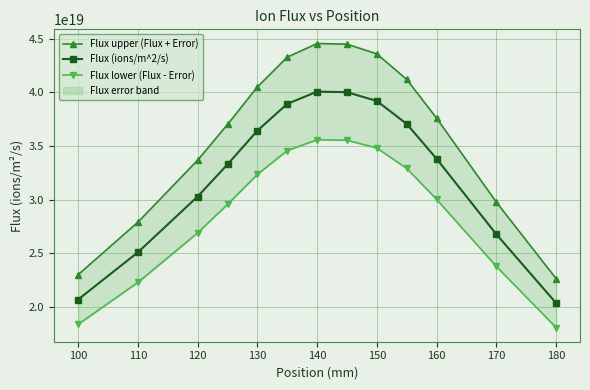

True or false: Flux upper (Flux + Error) and Flux (ions/m^2/s) cross at least once.

False